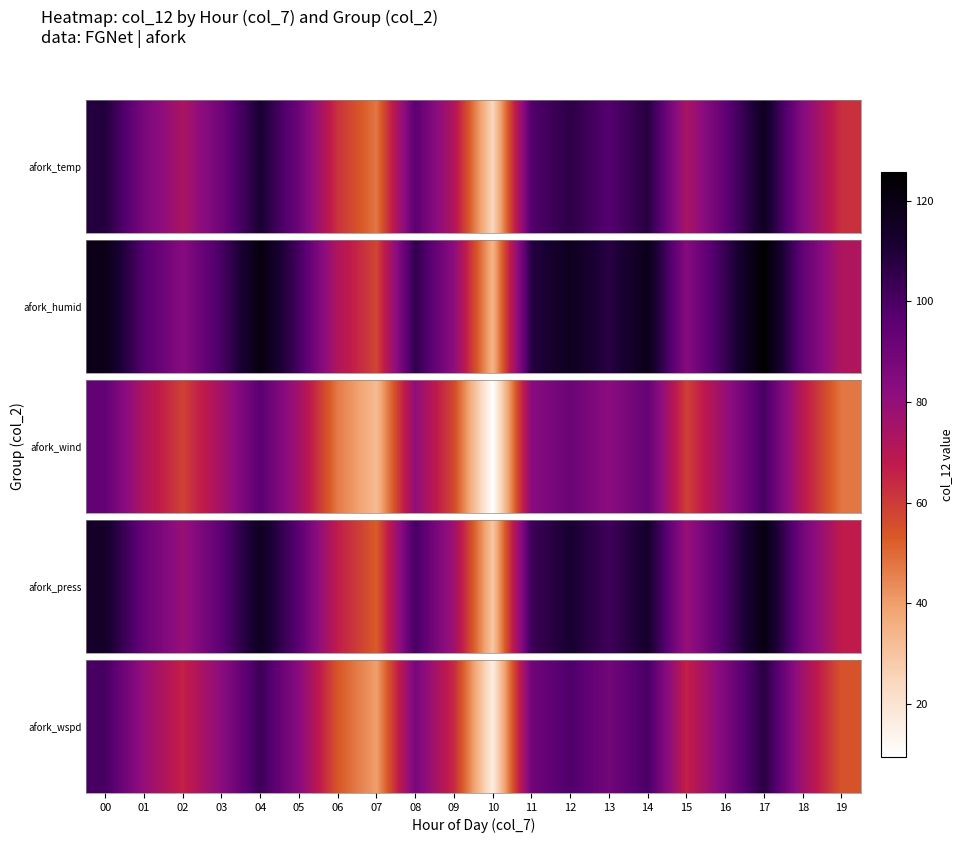

List the labels in order of value, largest first.

17, 04, 00, 14, 12, 11, 13, 08, 16, 05, 03, 01, 18, 15, 02, 09, 19, 06, 07, 10